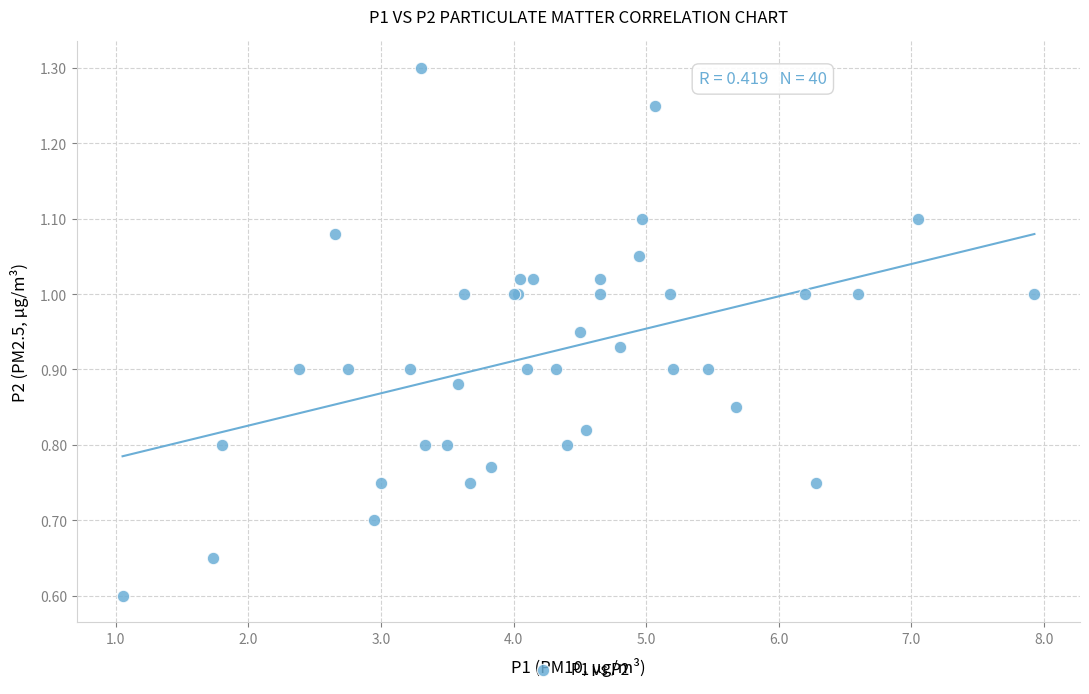

What Y value in the scatter plot is closest to 0?

0.6